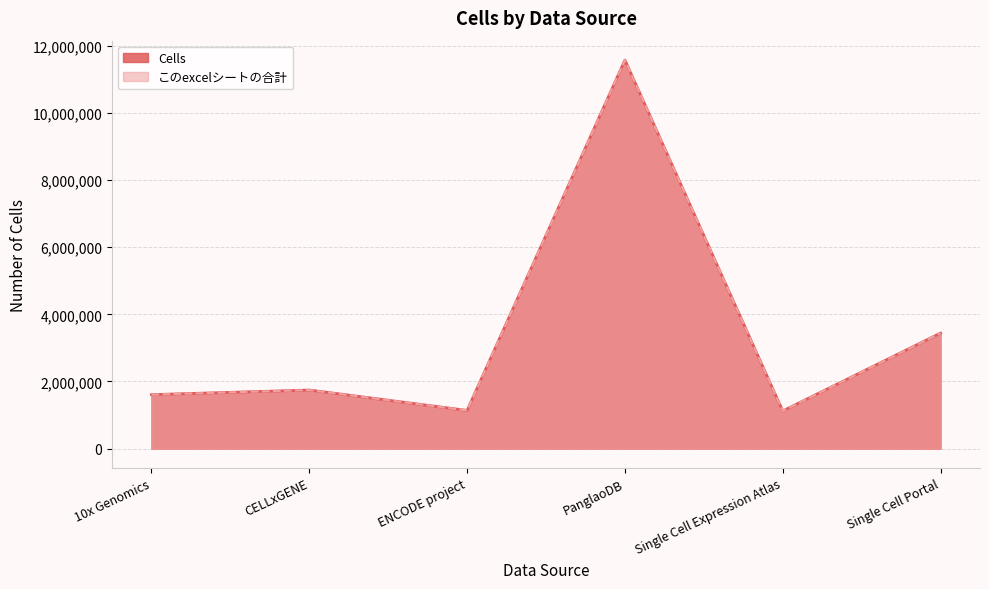

How many lines are shown in the chart?

2